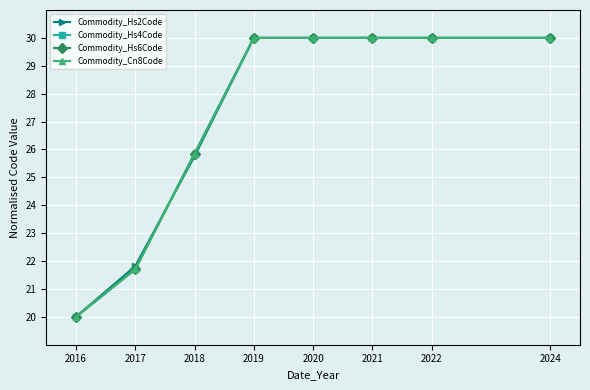

What is the total value across all series at 2024?

120.0